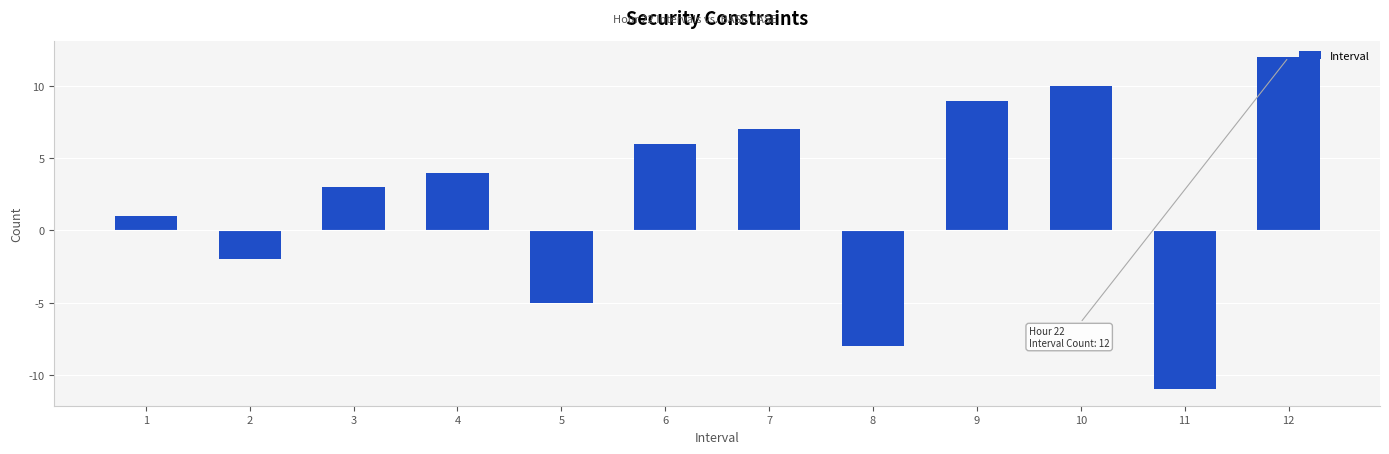

Reading right to left, list all the values displayed in this chart.

12=12	11=-11	10=10	9=9	8=-8	7=7	6=6	5=-5	4=4	3=3	2=-2	1=1